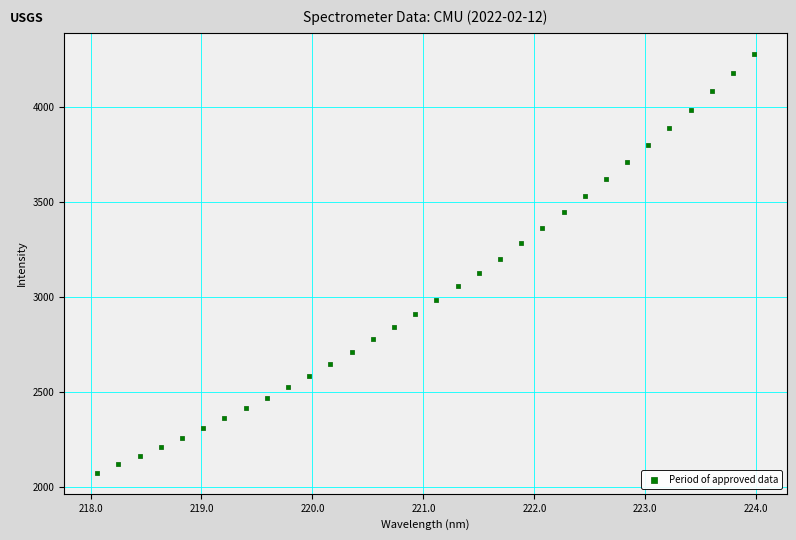

What is the range of Y values (max minus min)?

2203.3